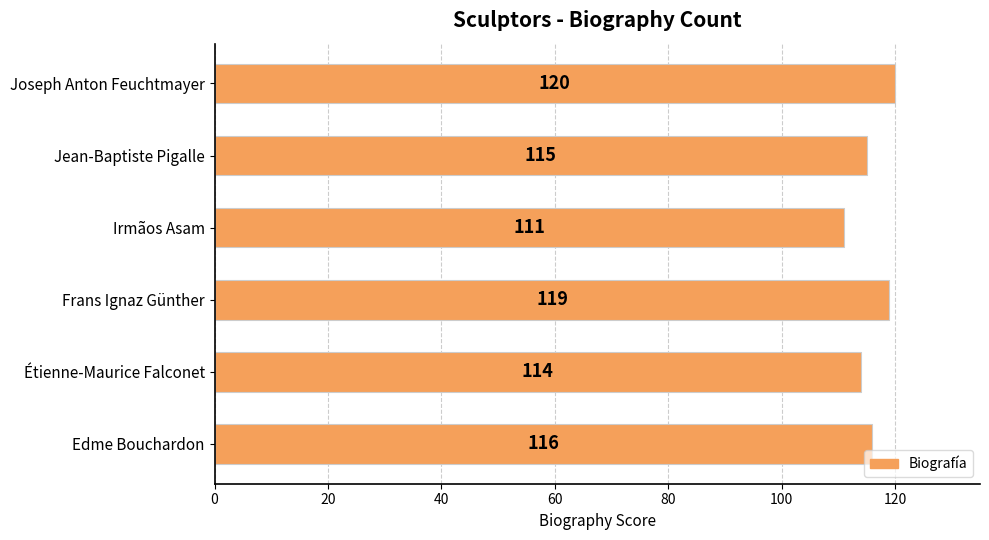

What is the greatest value displayed?

120